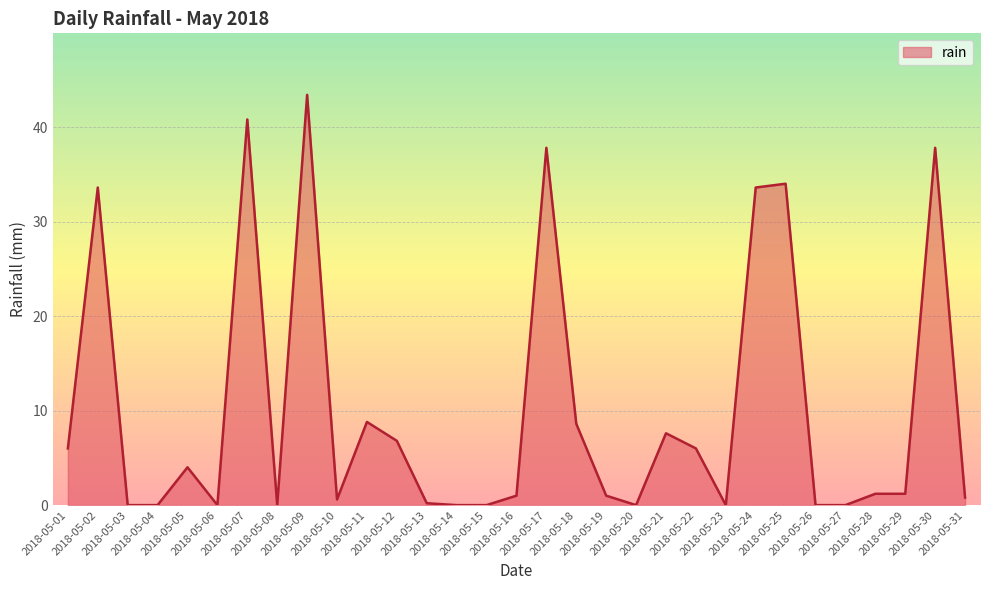

Reading left to right, list all the values displayed in this chart.

2018-05-01=6.0	2018-05-02=33.6	2018-05-03=0.0	2018-05-04=0.0	2018-05-05=4.0	2018-05-06=0.0	2018-05-07=40.8	2018-05-08=0.0	2018-05-09=43.4	2018-05-10=0.6	2018-05-11=8.8	2018-05-12=6.8	2018-05-13=0.2	2018-05-14=0.0	2018-05-15=0.0	2018-05-16=1.0	2018-05-17=37.8	2018-05-18=8.6	2018-05-19=1.0	2018-05-20=0.0	2018-05-21=7.6	2018-05-22=6.0	2018-05-23=0.0	2018-05-24=33.6	2018-05-25=34.0	2018-05-26=0.0	2018-05-27=0.0	2018-05-28=1.2	2018-05-29=1.2	2018-05-30=37.8	2018-05-31=0.8